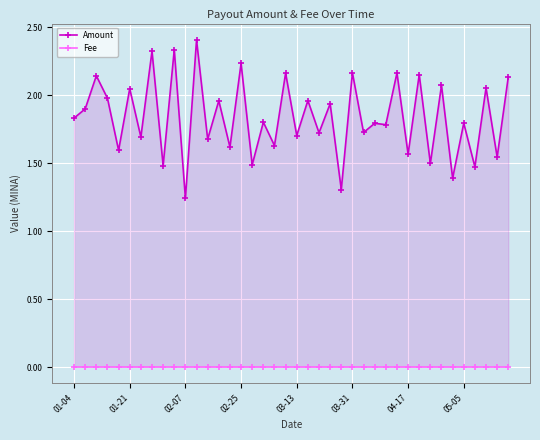

Rank the series by their average value, from lowest to highest.

Fee, Amount